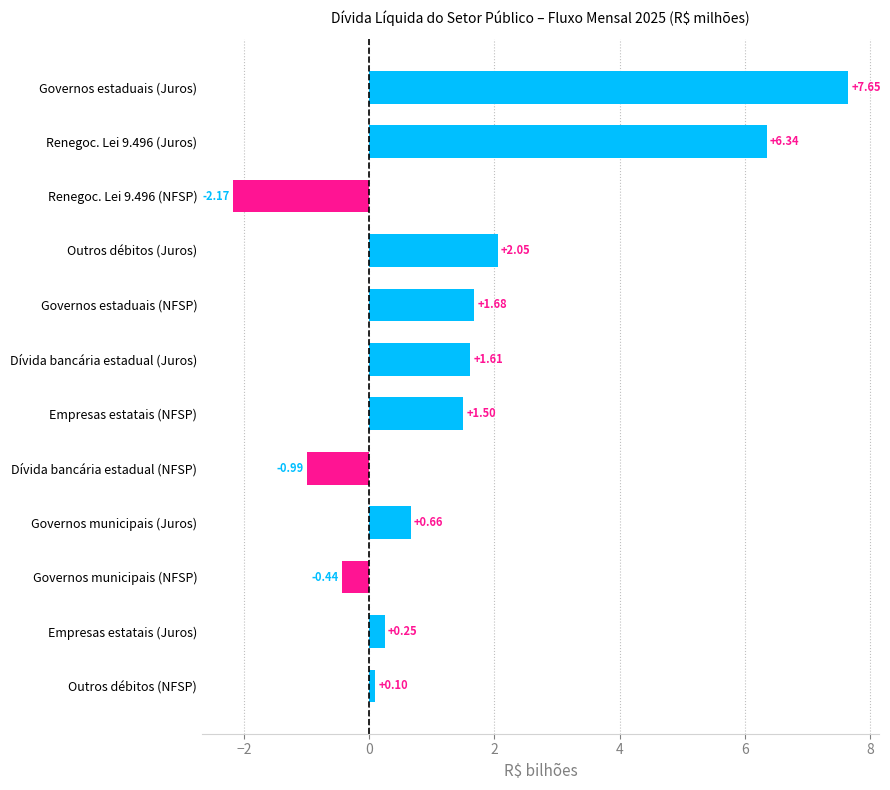

What is the sum of the values at Renegoc. Lei 9.496 (NFSP) and Outros débitos (NFSP)?

-2.1